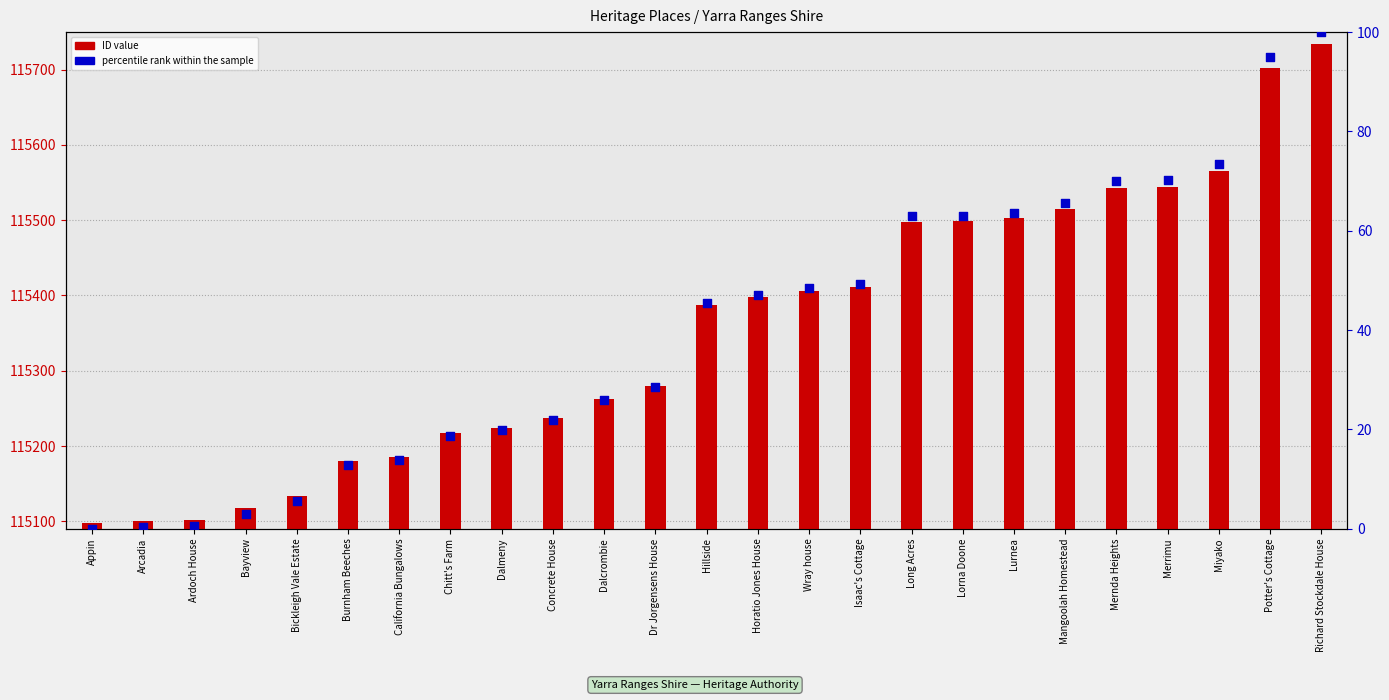

Which series contains the highest Y value?

ID value